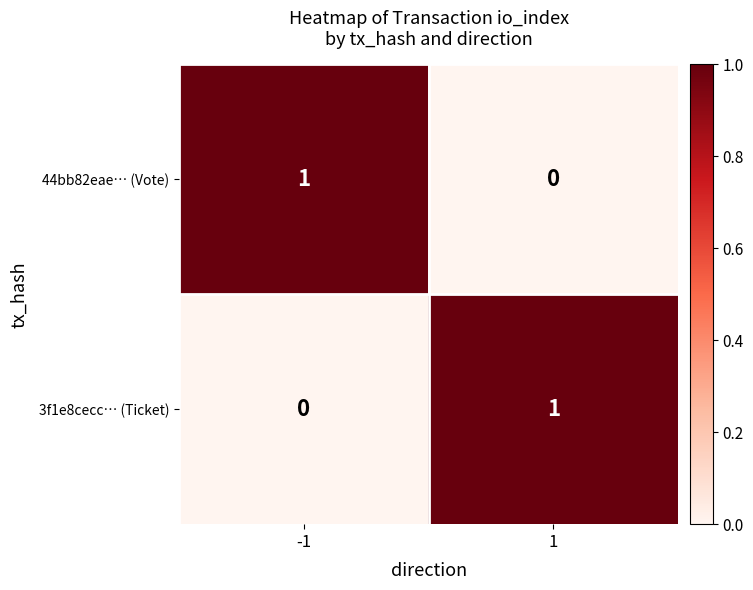

What is the total value across all series at 1?

1